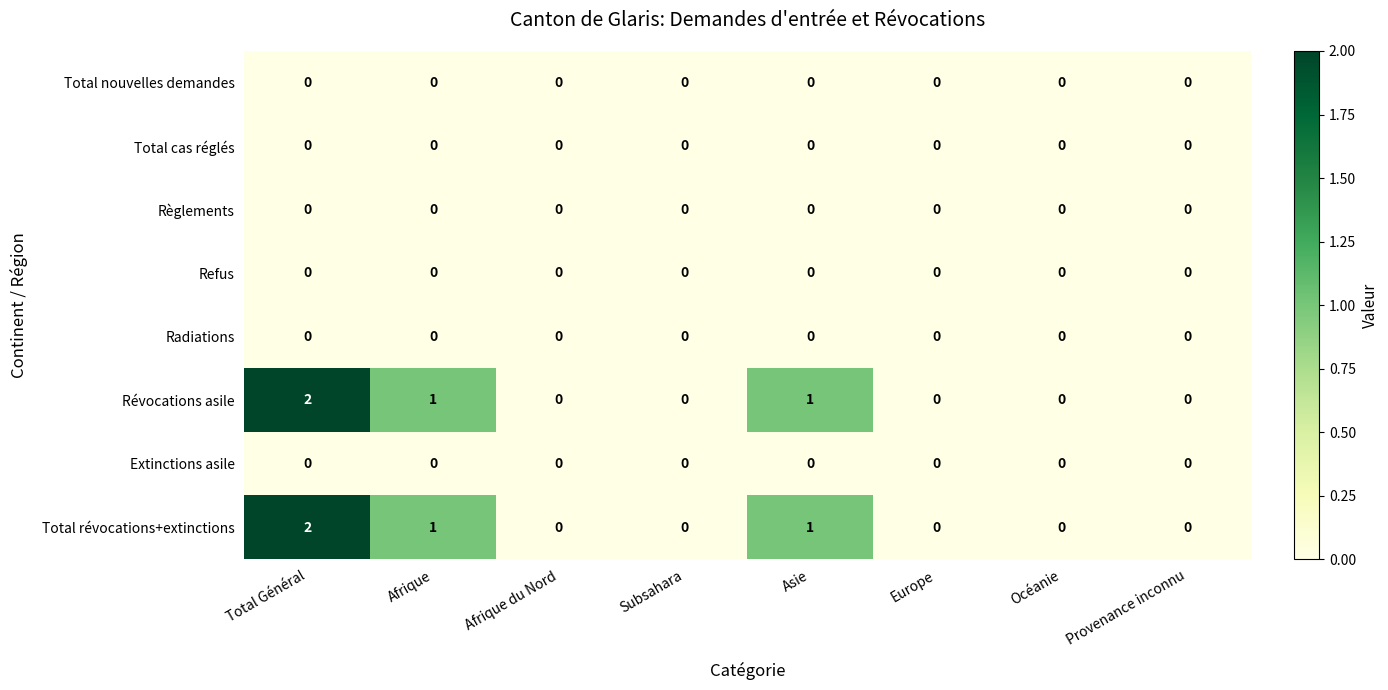

True or false: Révocations asile has a value of -1 at Provenance inconnu.

False